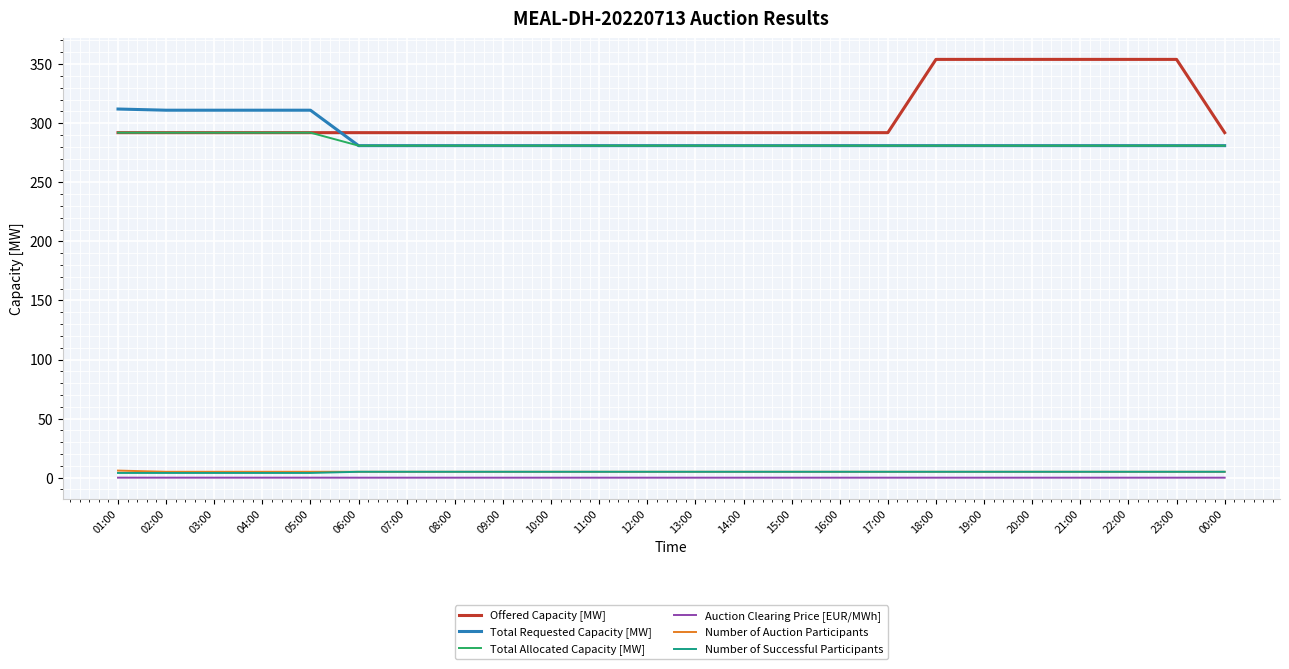

What is the difference between the maximum and second lowest values in the Total Allocated Capacity [MW] series?

11.0